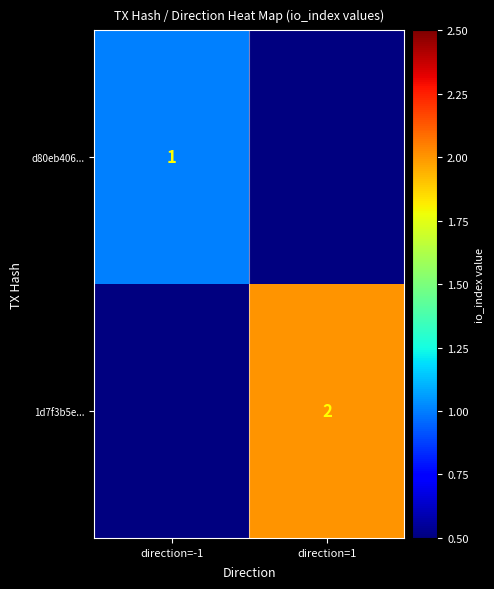

Is it true that d80eb406... equals 1 at direction=-1?

True